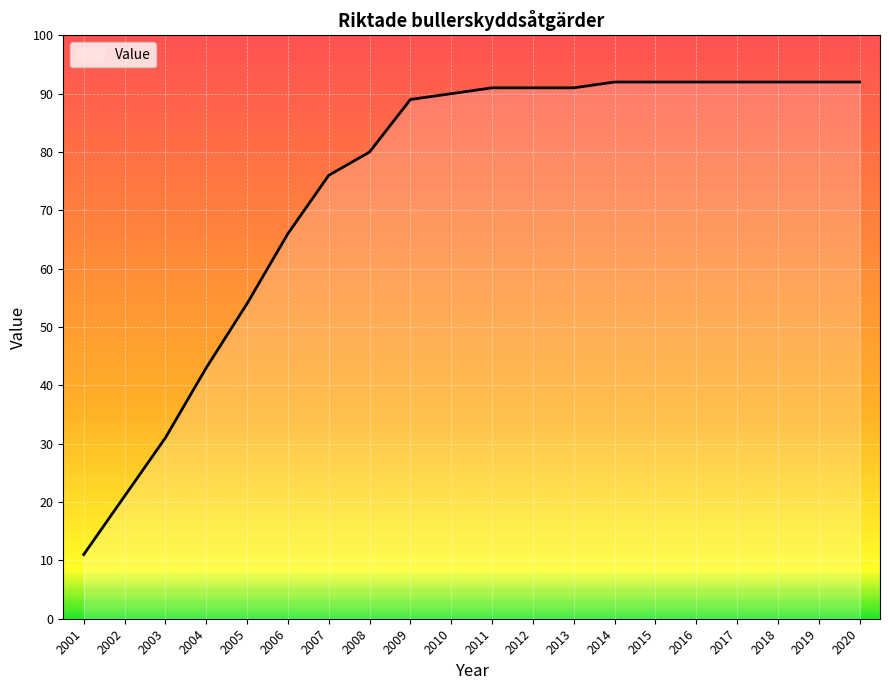

The chart shows a value of 43 at 2004. True or false?

True